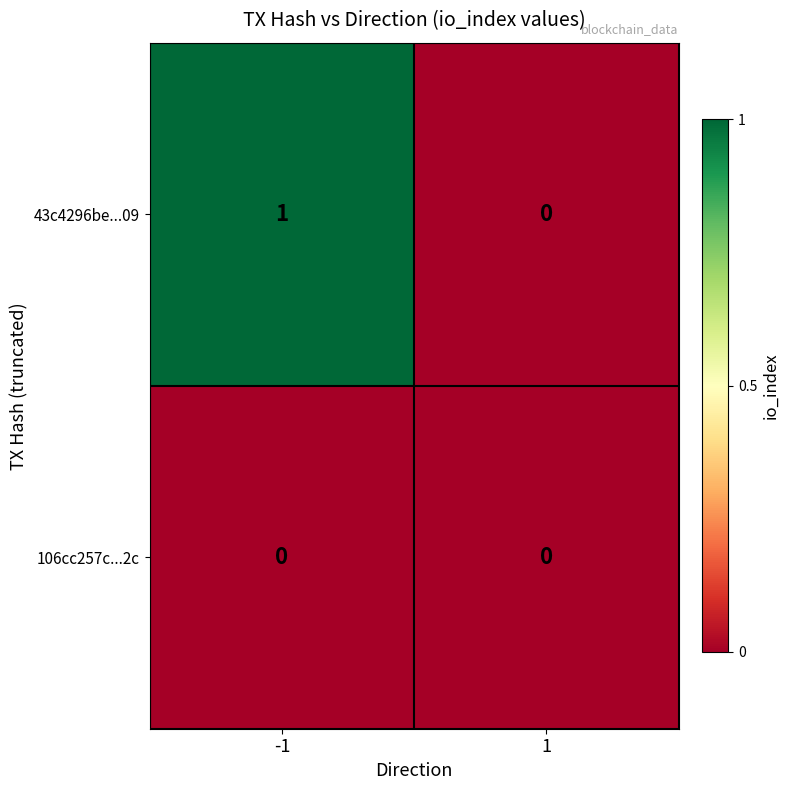

Which series has the widest spread of values?

43c4296be...09